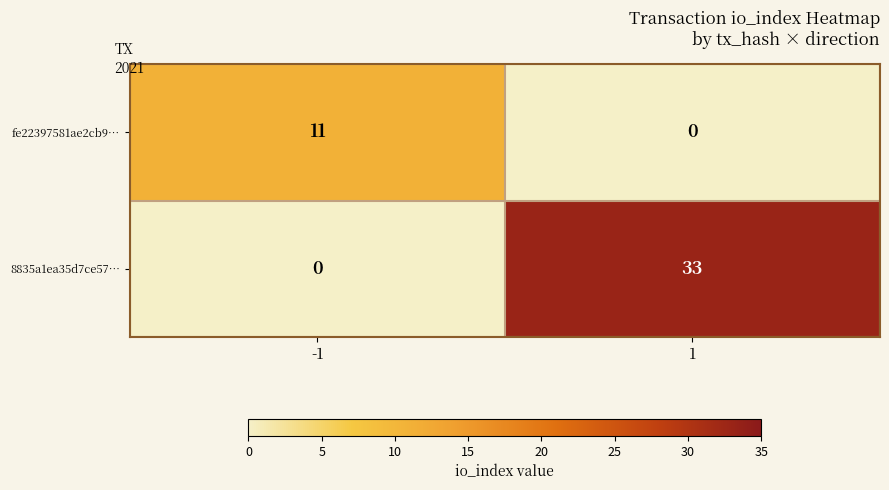

Read the fe22397581ae2cb9… value at -1, to the nearest 10.

10